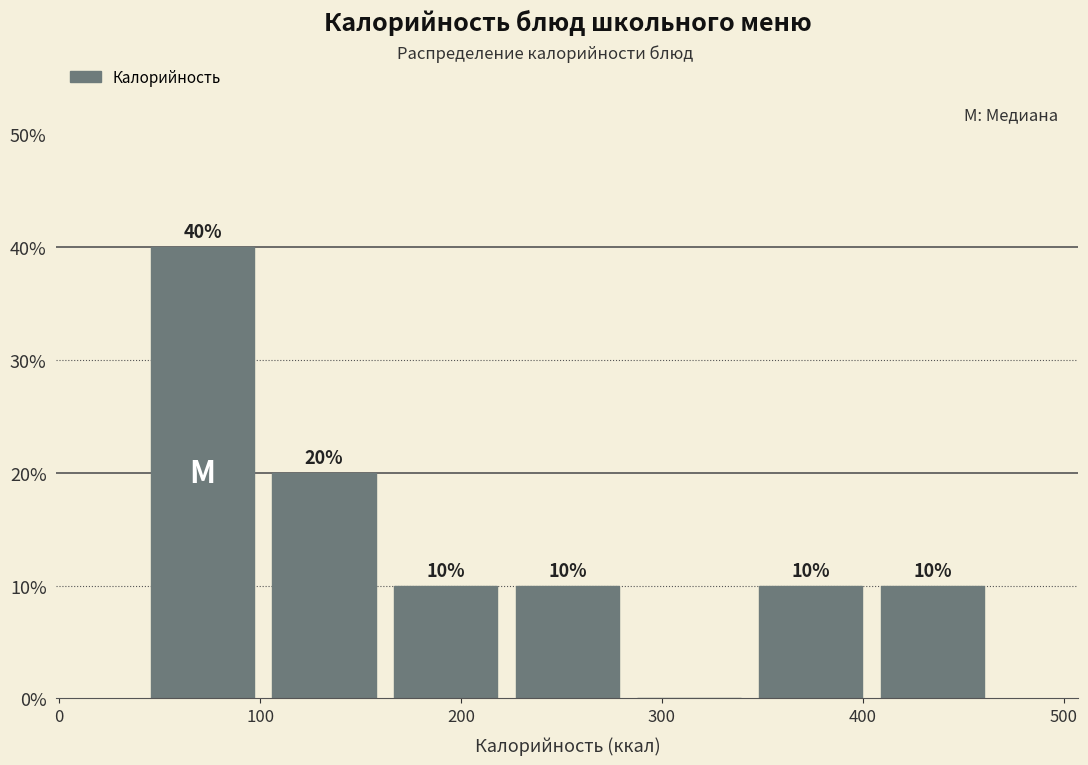

Over which range of the x-axis is the bar tallest?

40 to 100